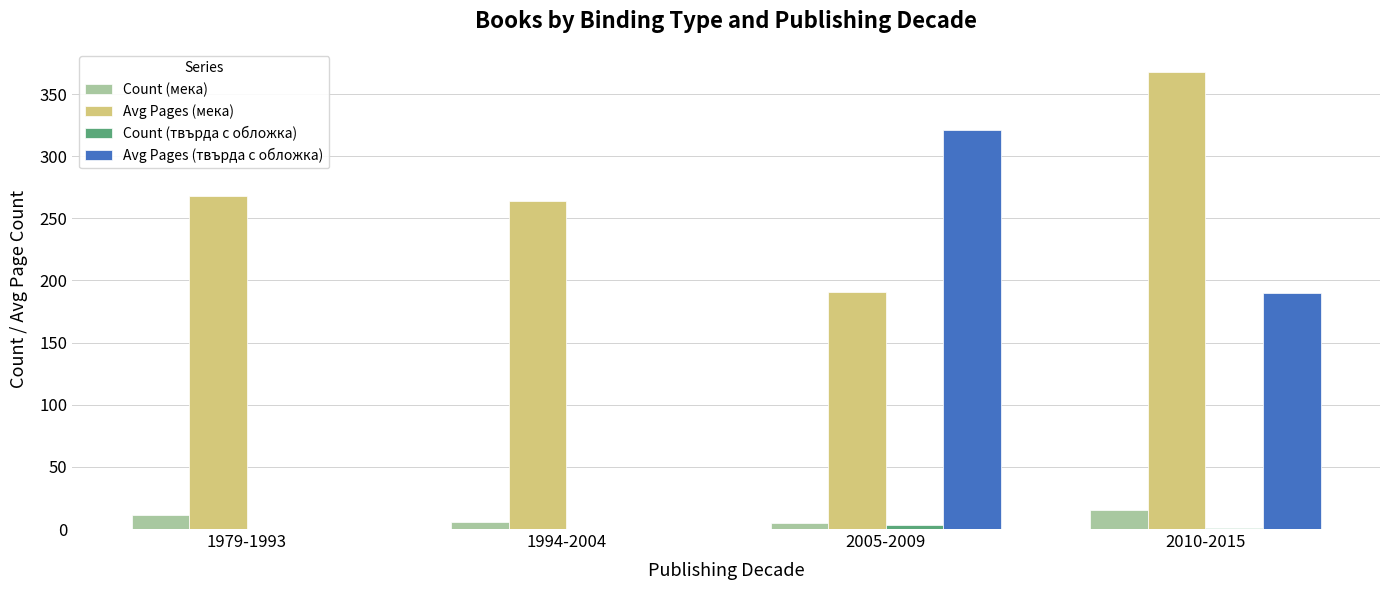

How many distinct data groups are displayed?

4